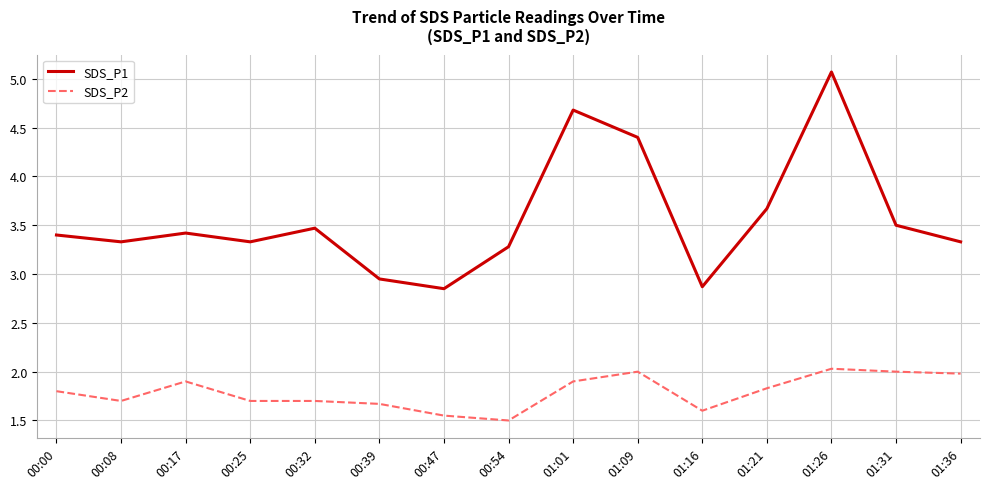

What position from the left is 00:17?

3